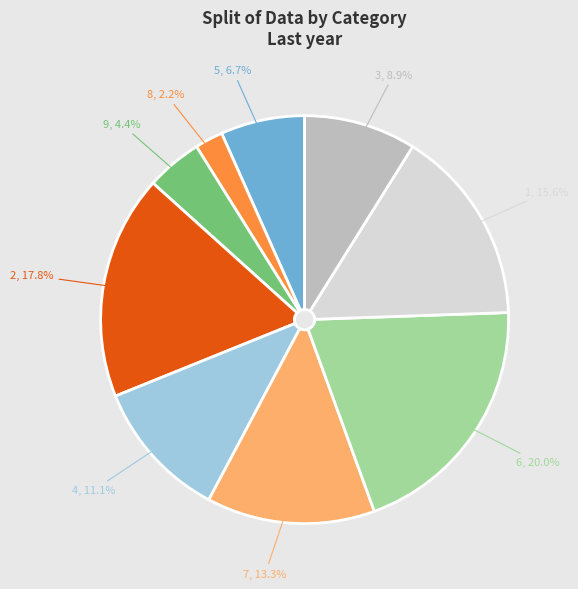

Is the sum of 9 and 3 greater than half?

No